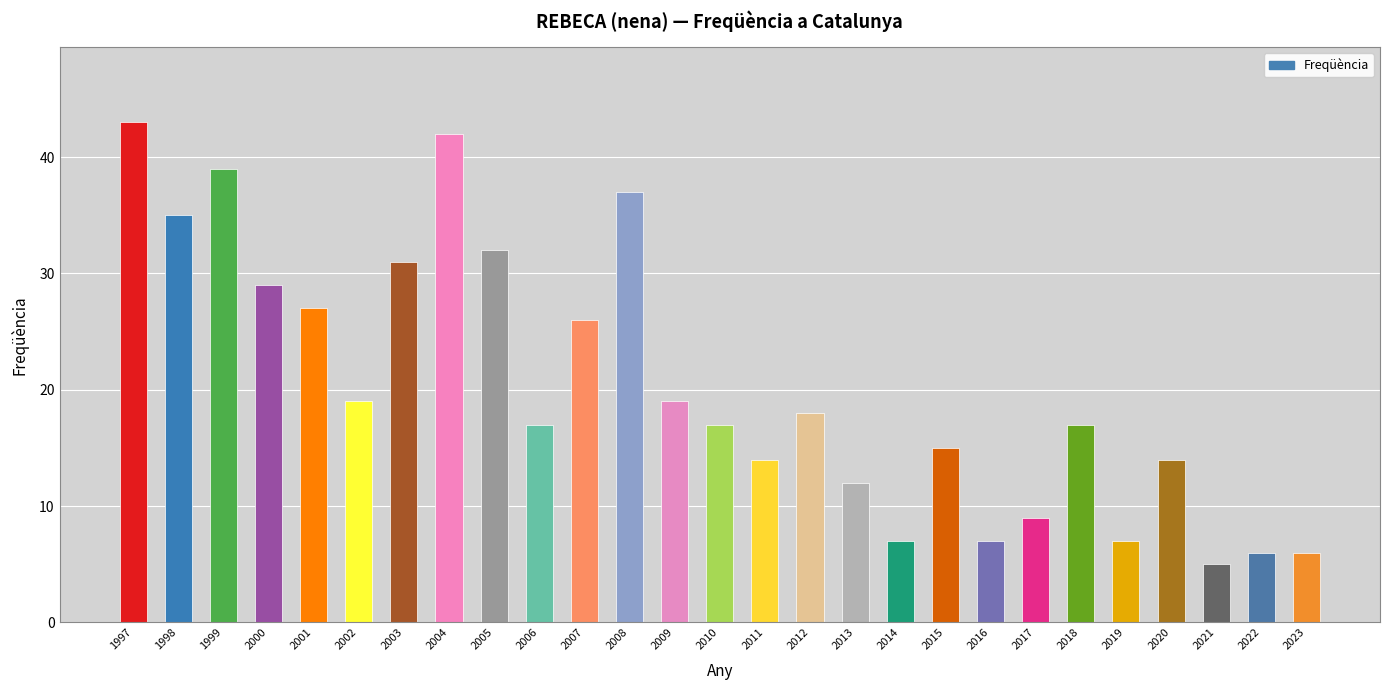

What is the value of the 11th bar from the left?

26